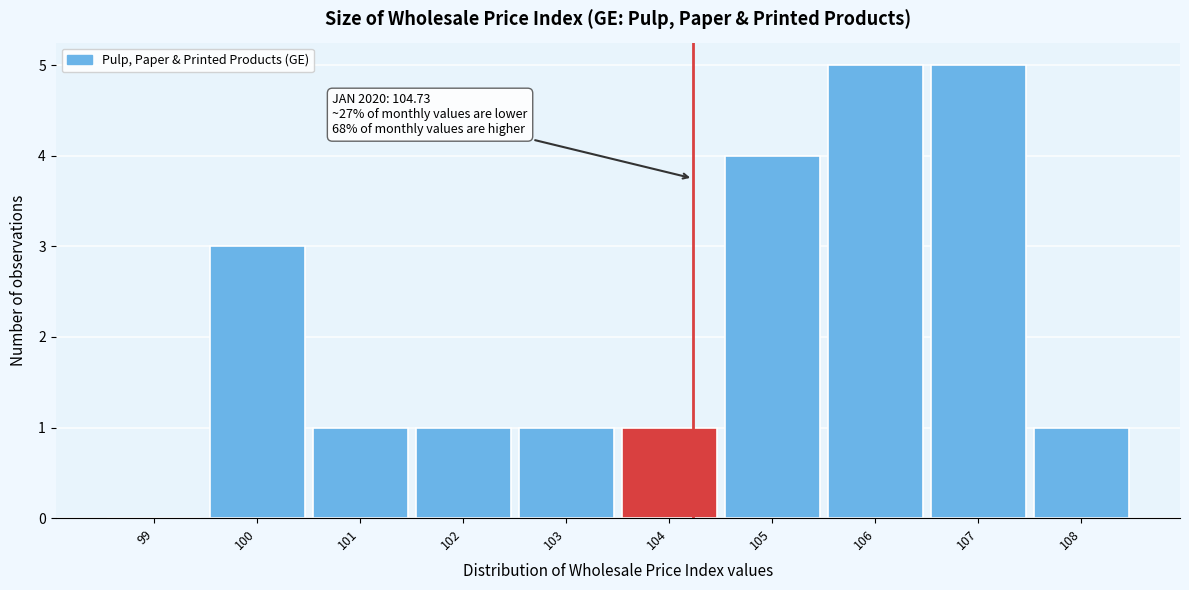

Reading left to right, list all the values displayed in this chart.

99=0	100=3	101=1	102=1	103=1	104=1	105=4	106=5	107=5	108=1